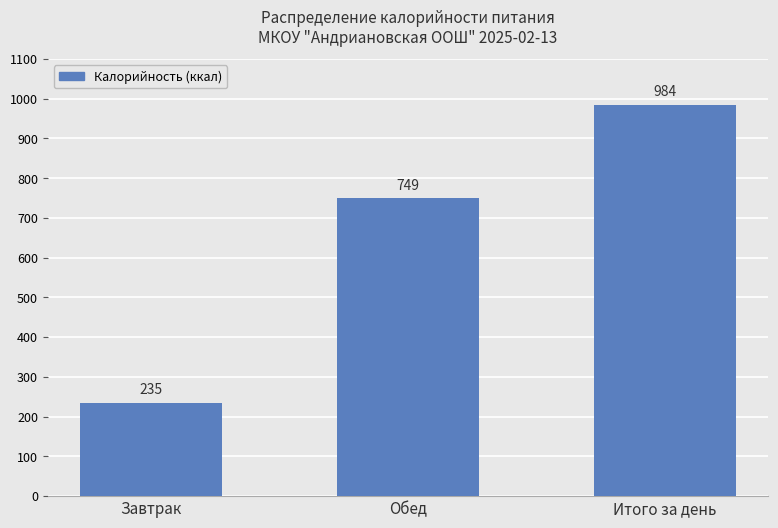

How many data points are less than 749?

1